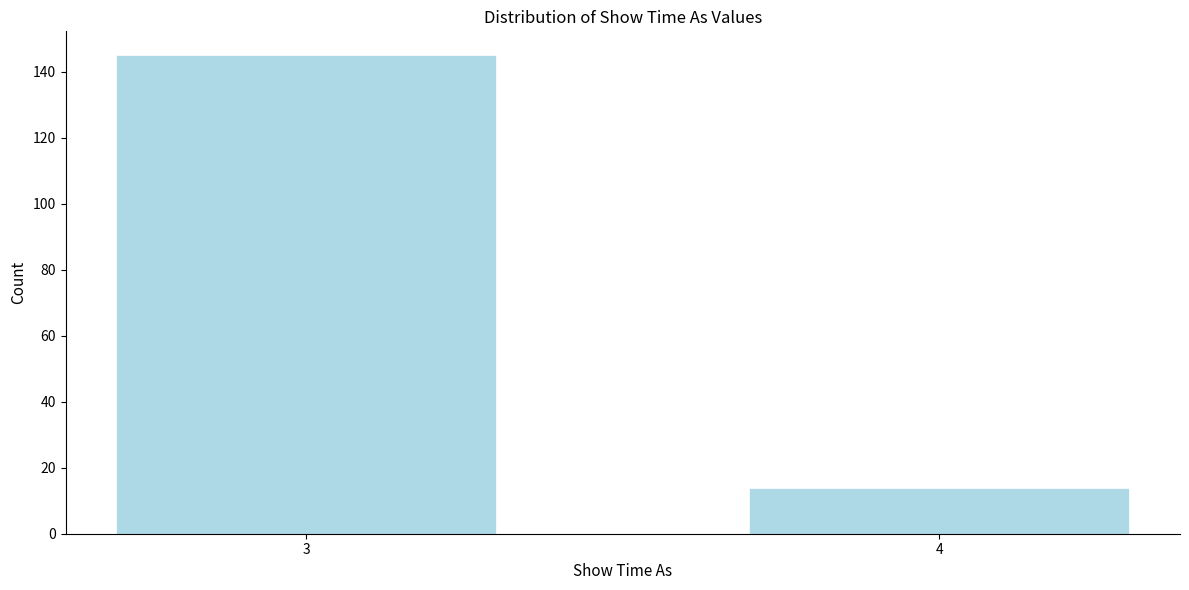

Reading left to right, what are all the values shown in this chart?

3=145	4=14